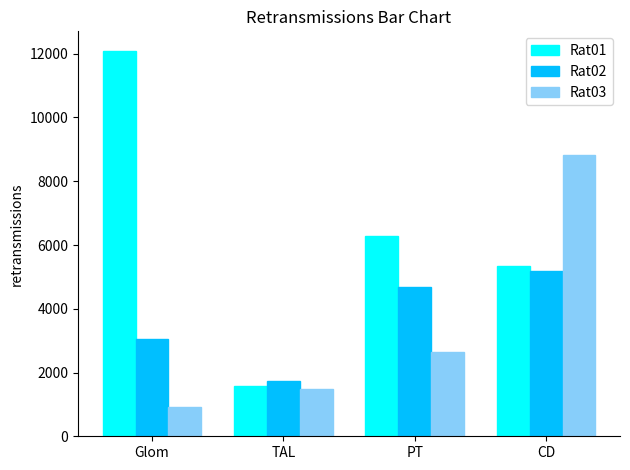

What is the value of the Rat03 bar at the 3rd from the left?

2634.2